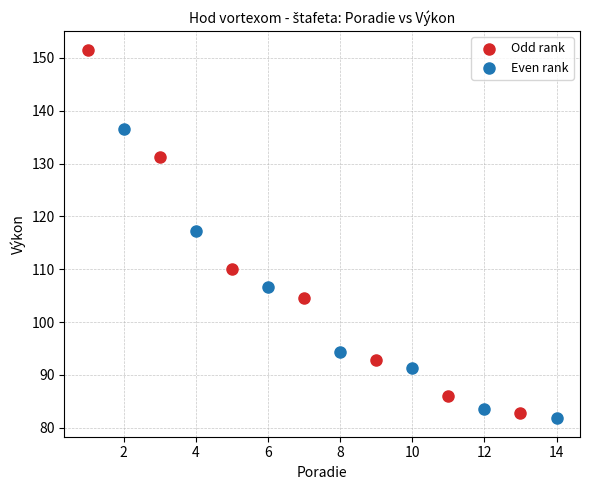

Which series reaches the maximum Y coordinate?

Odd rank